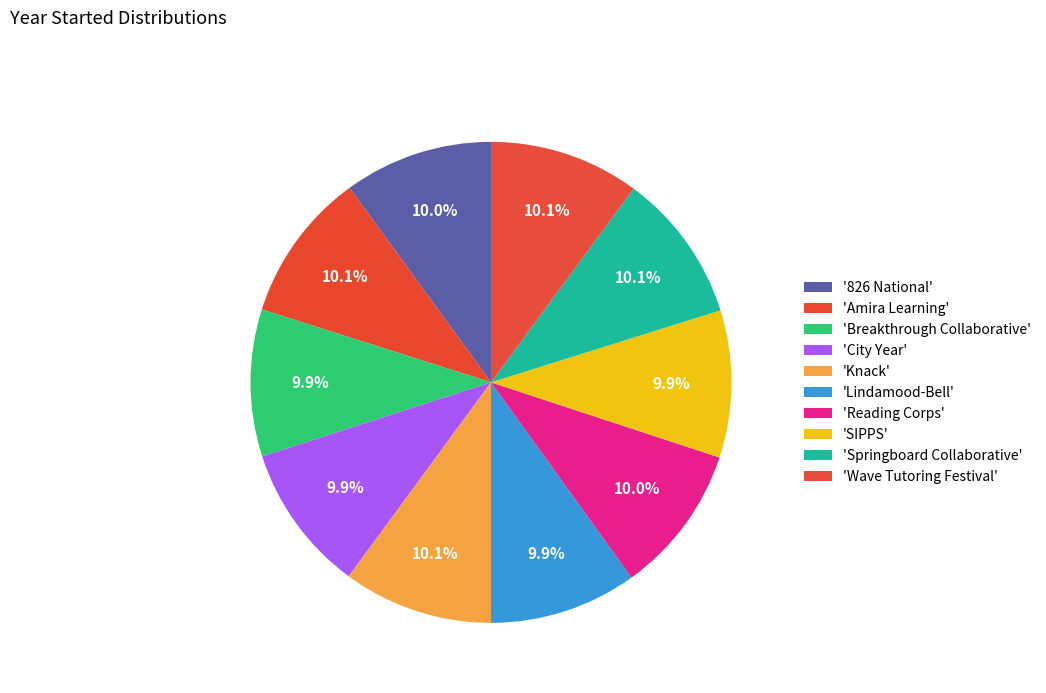

How many slices are in this pie chart?

10